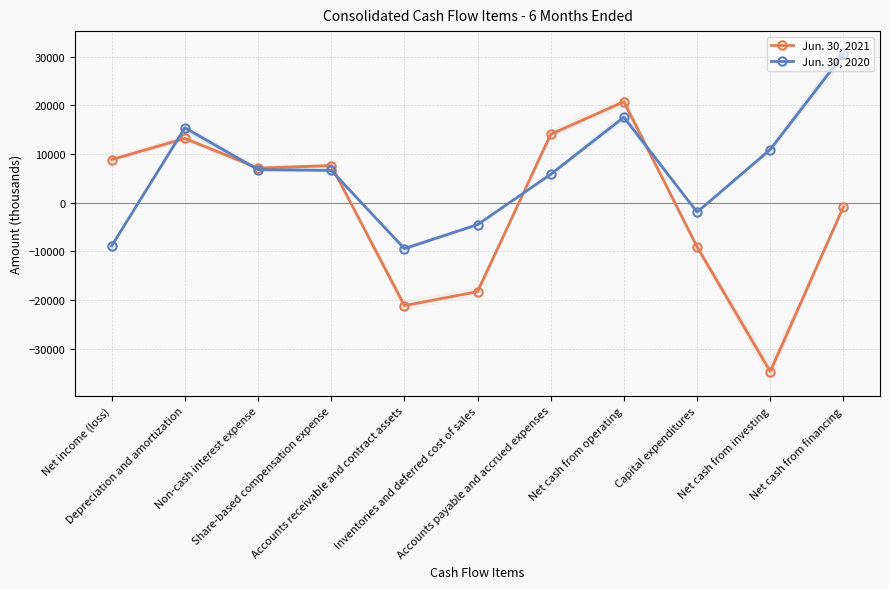

Which category has the highest value across all series?

Net cash from financing